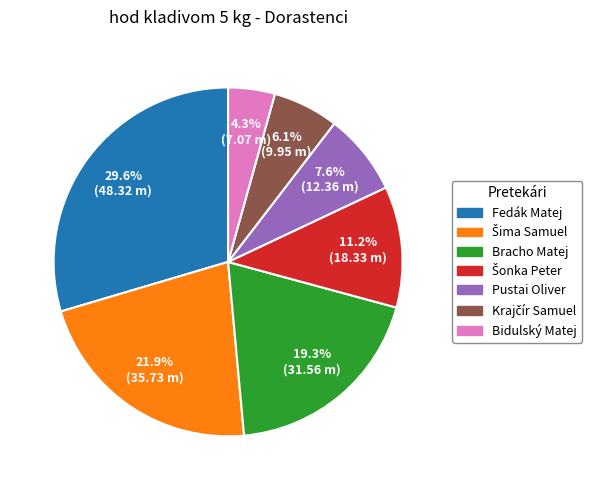

What is the largest slice in the pie chart?

Fedák Matej